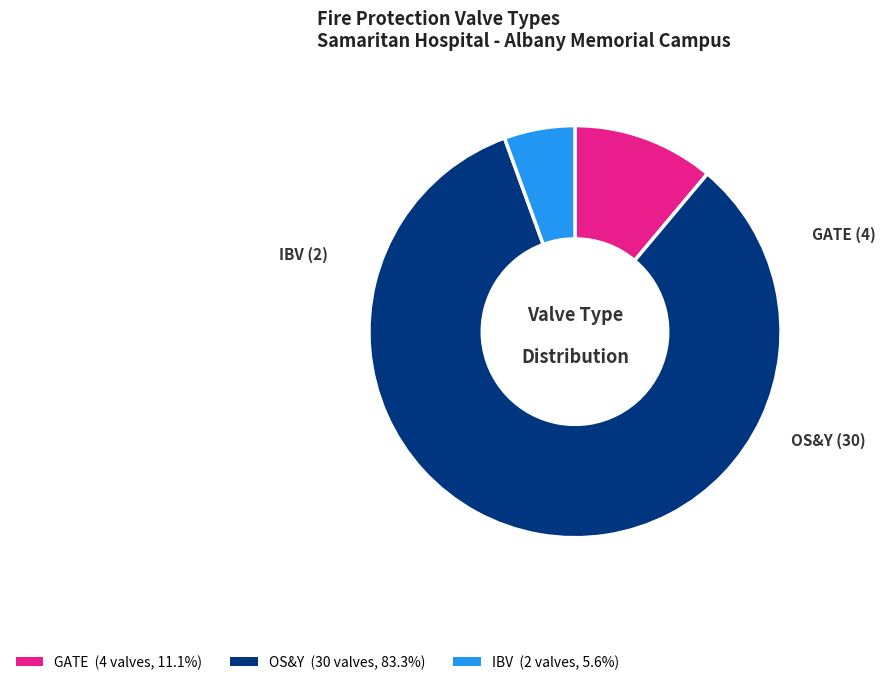

How many segments does this pie chart have?

3